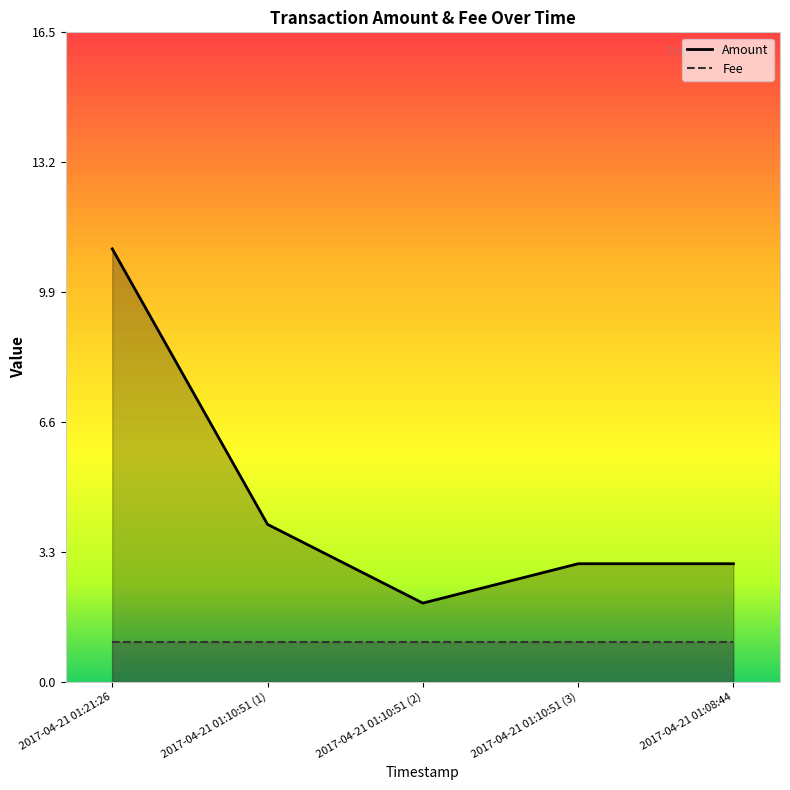

What is the value of the 4th point from the left?

3